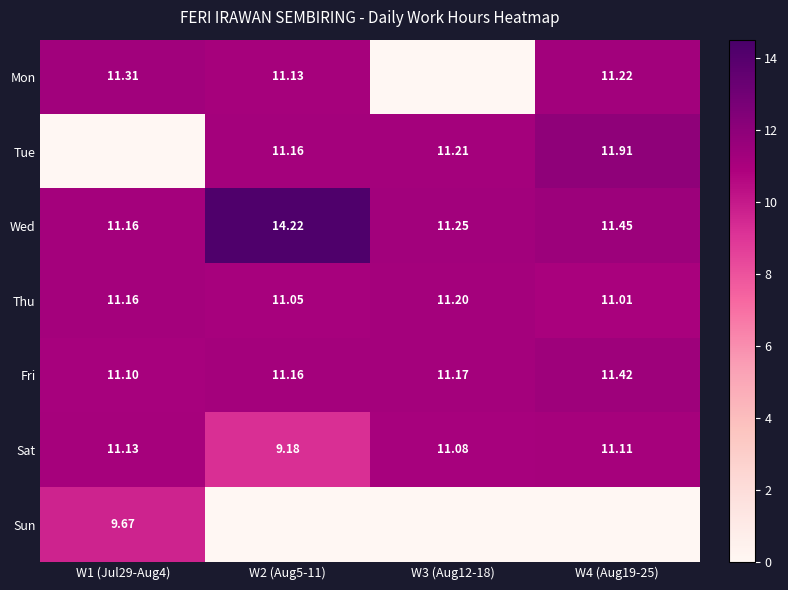

Count the number of categories in the chart.

4